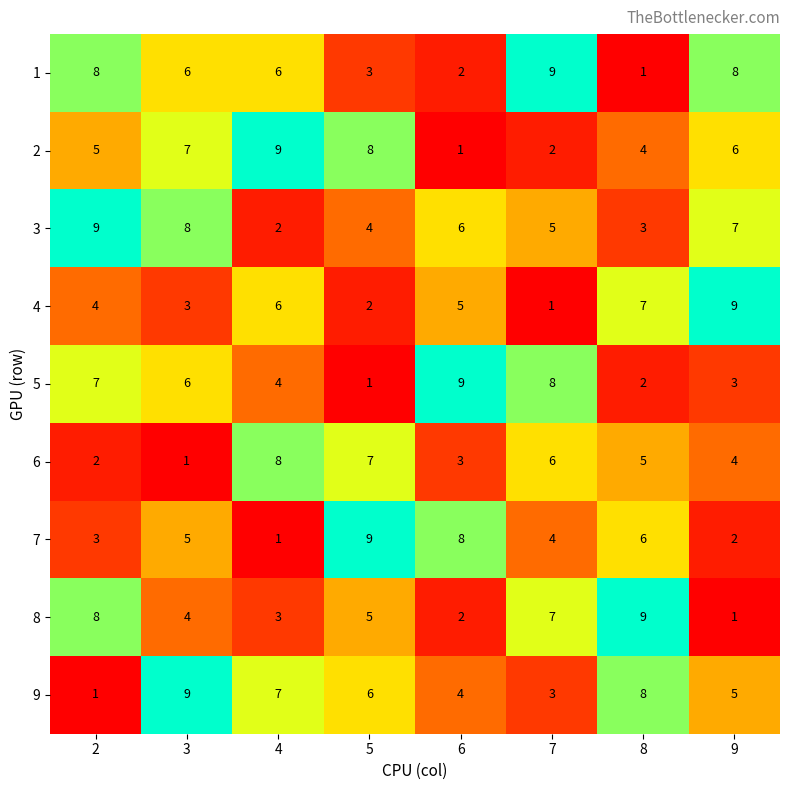

What is the difference between the maximum and minimum values in the 2 series?

8